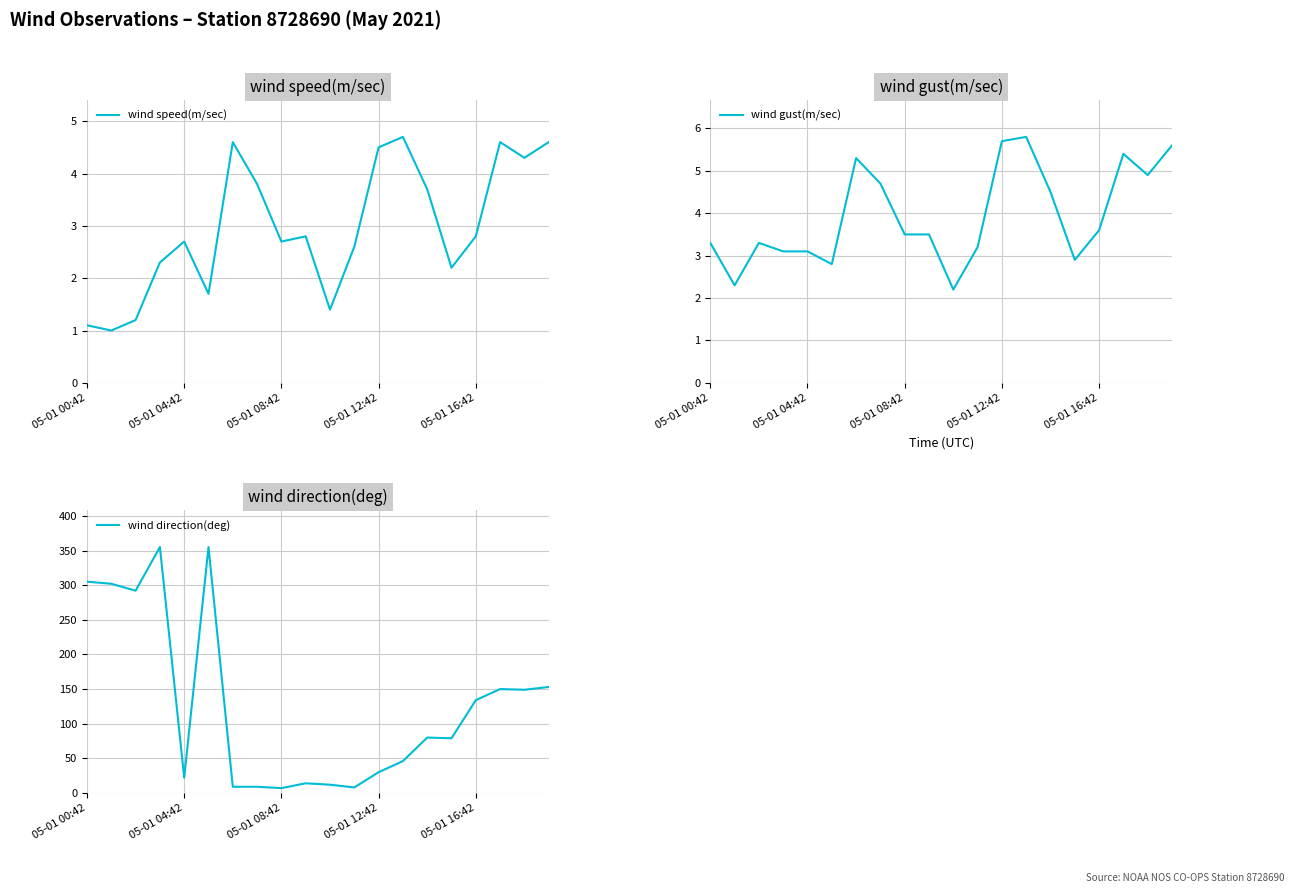

What is the total value across all series at 10?

15.6